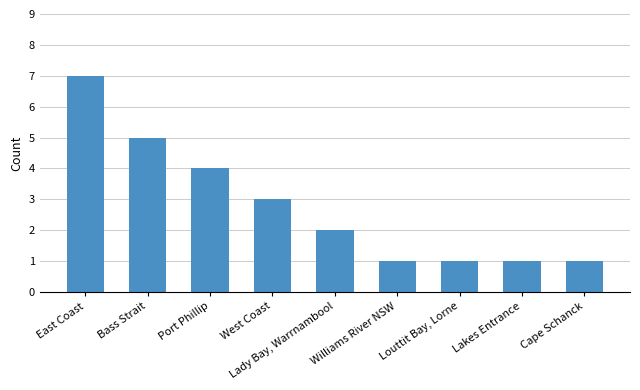

What is the label of the 2nd bar from the left?

Bass Strait